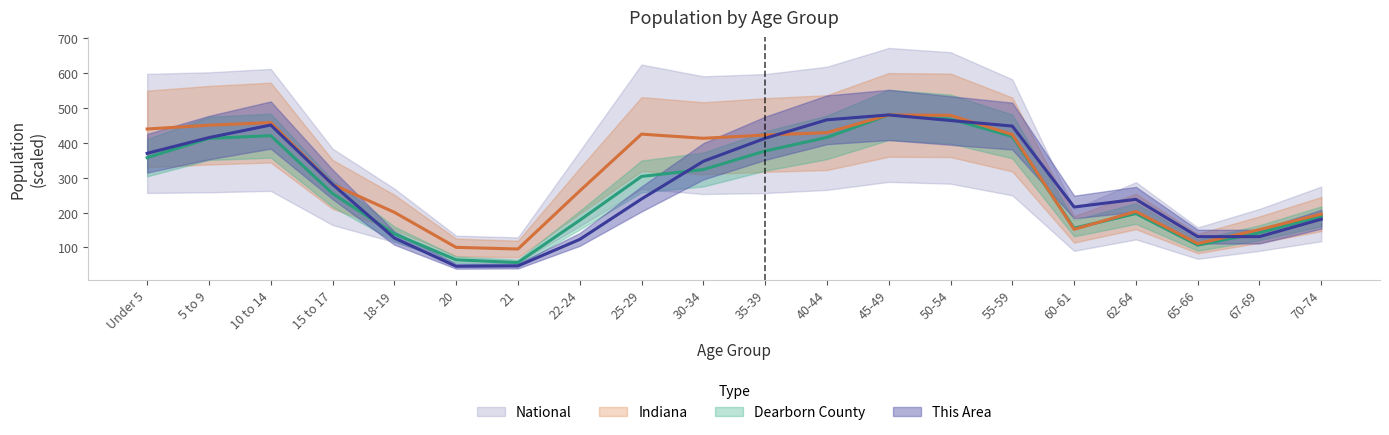

What position from the right is 20?

15